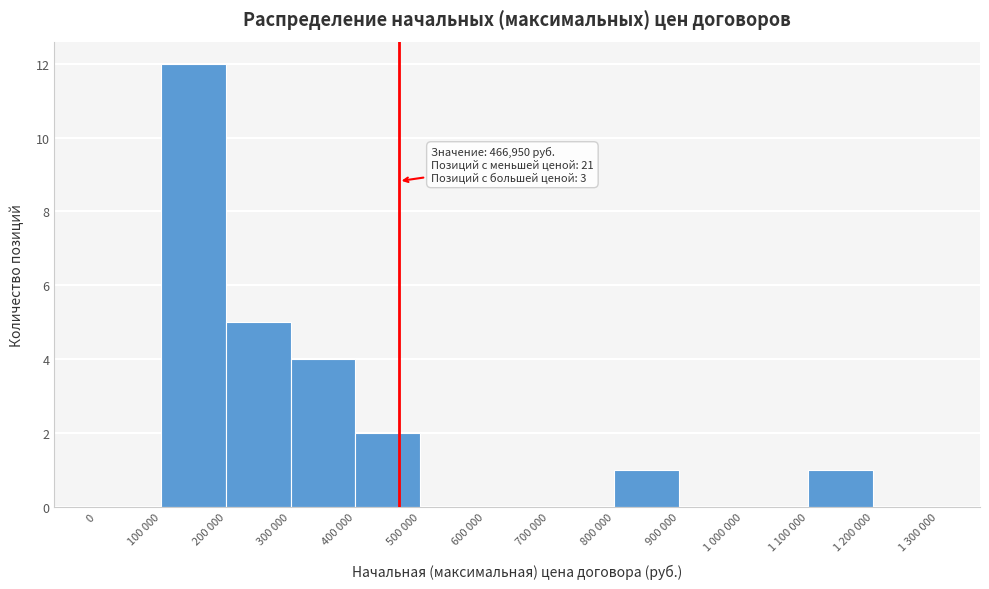

Reading left to right, extract all data points from this chart.

0=0	100 000=12	200 000=5	300 000=4	400 000=2	500 000=0	600 000=0	700 000=0	800 000=1	900 000=0	1 000 000=0	1 100 000=1	1 200 000=0